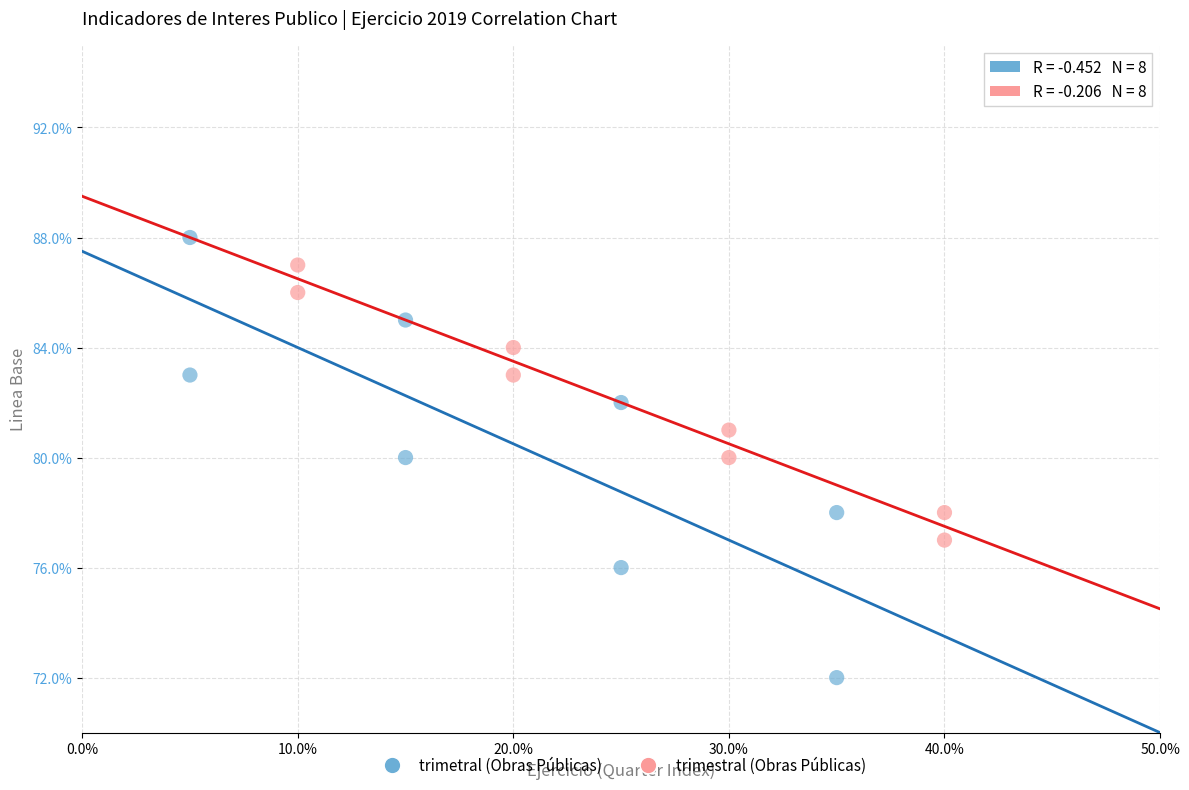

Which series contains the lowest Y value?

trimetral (Obras Públicas)